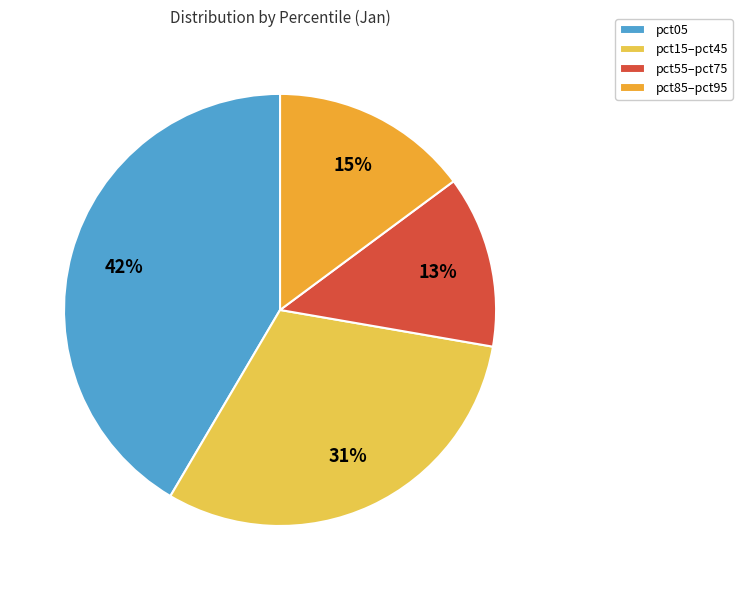

Does pct05 represent more than half of the total?

No